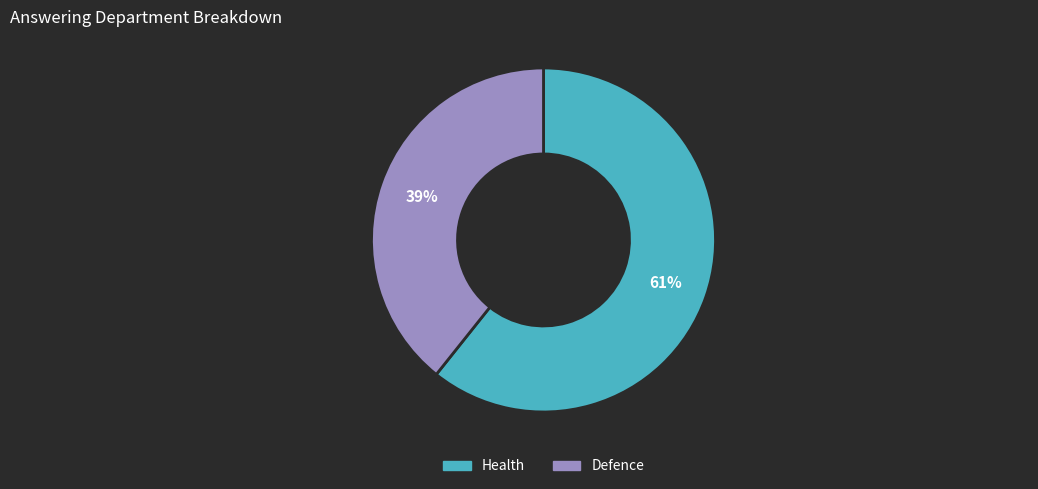

To the nearest percent, what is the average slice percentage?

50%